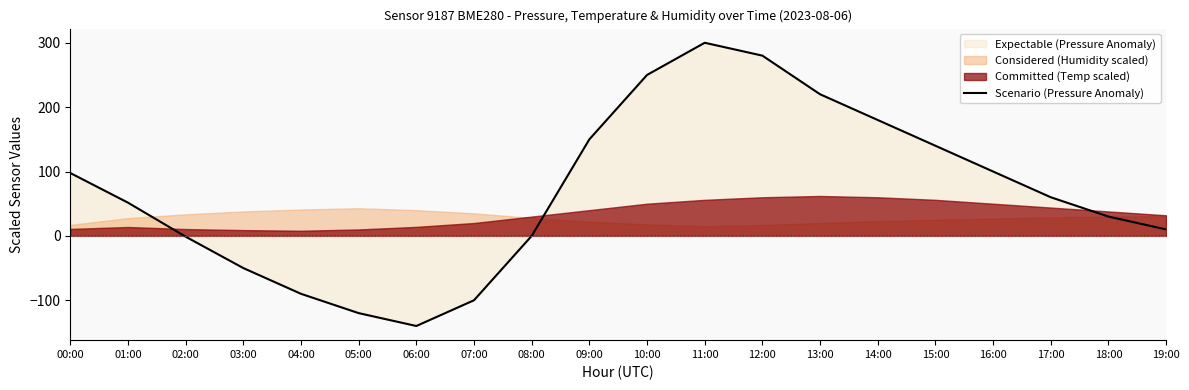

Rank the categories by value from highest to lowest.

11:00, 12:00, 10:00, 13:00, 14:00, 09:00, 15:00, 16:00, 00:00, 17:00, 01:00, 18:00, 19:00, 08:00, 02:00, 03:00, 04:00, 07:00, 05:00, 06:00